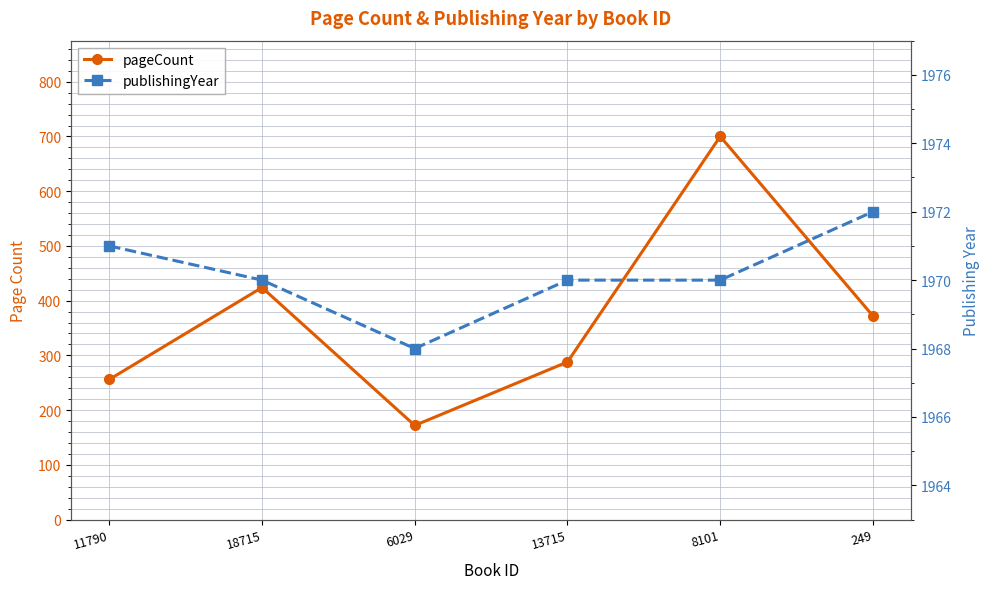

What is the difference between the maximum and minimum values in the pageCount series?

528